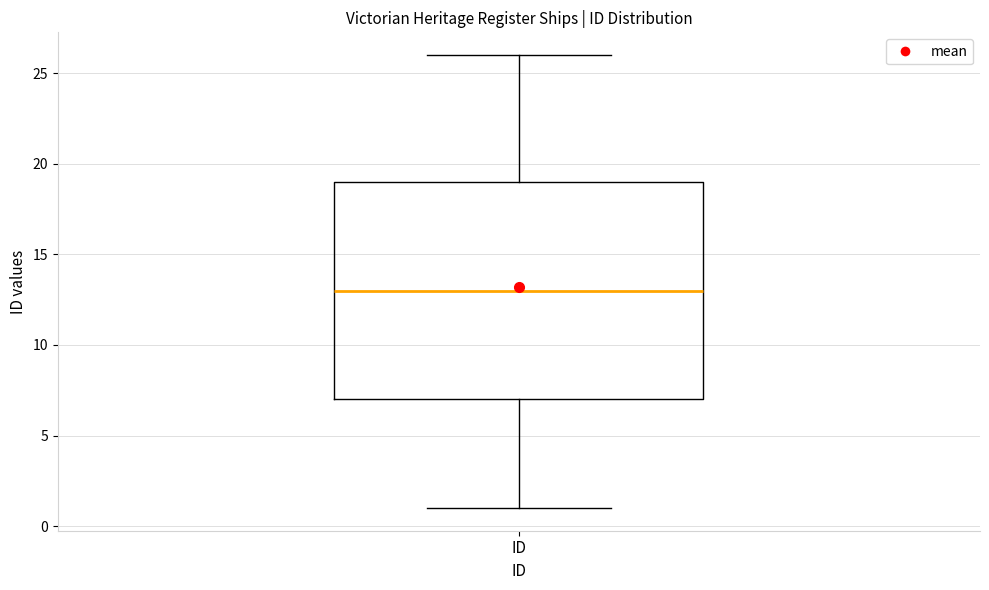

Read this box plot against the y-axis: the position of the median line, the range covered by the box, and the ends of both whiskers. The values are not printed on the chart, so give them approximately, as read against the axis.

median 13, box 7 to 19, whiskers 1 to 26